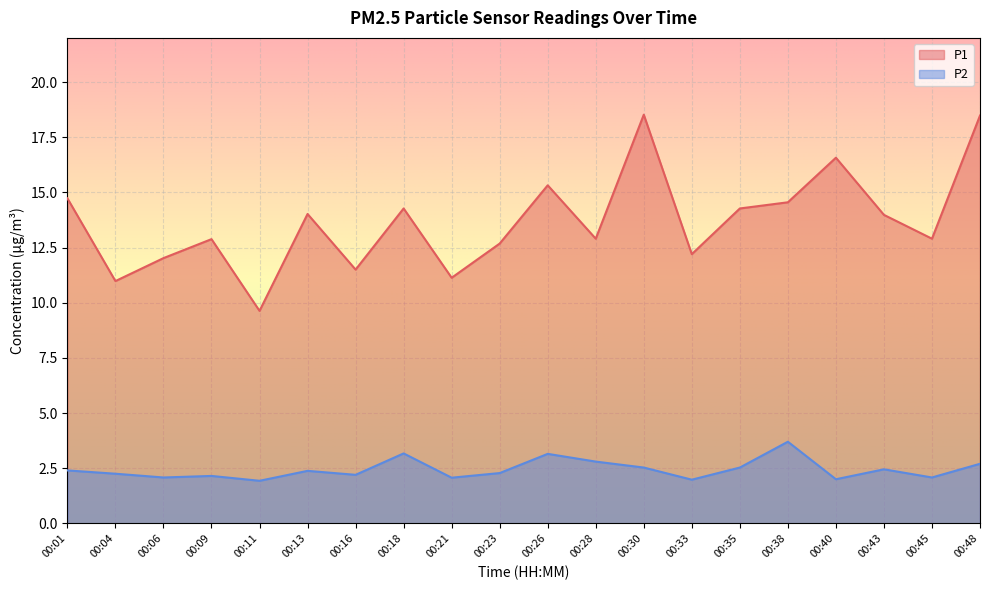

Where does the P2 series first go above 2?

00:01